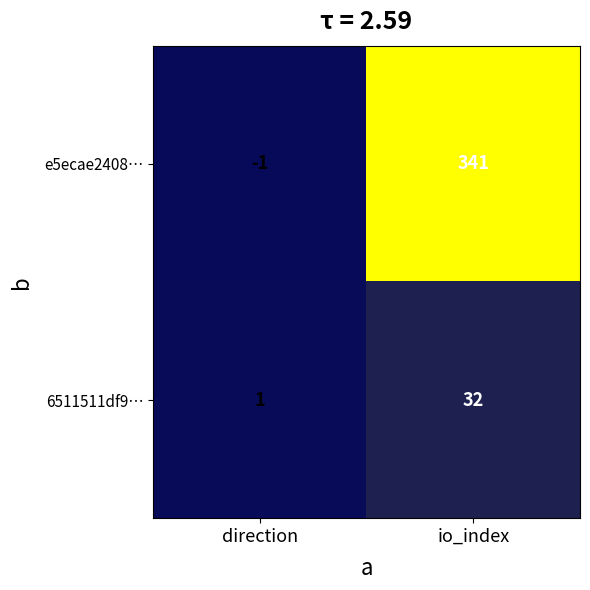

What is the difference between the 6511511df9… values at direction and io_index?

31